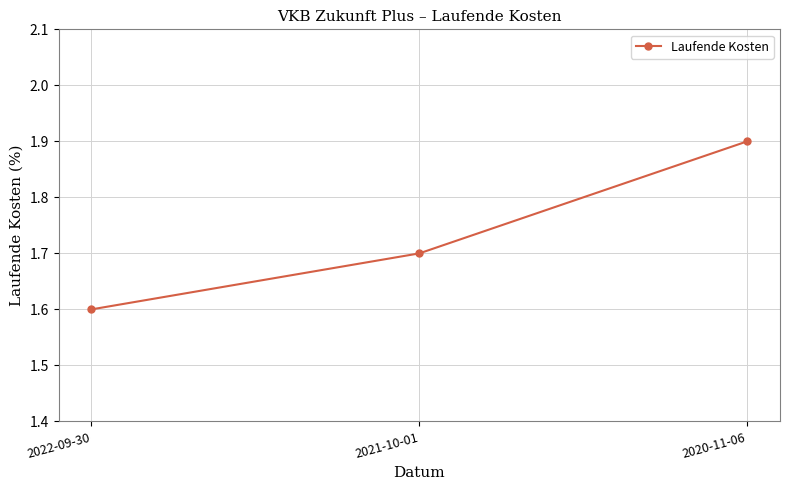

What is the maximum value shown in the chart?

1.9